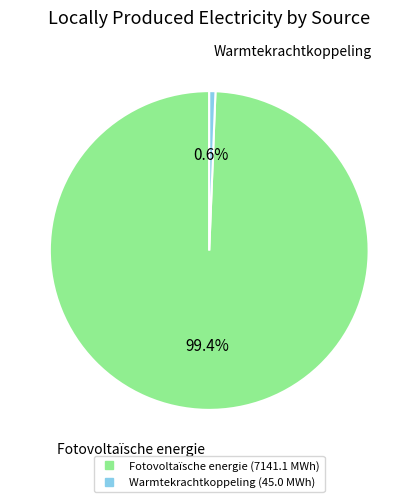

Is there a majority slice in this chart?

Yes